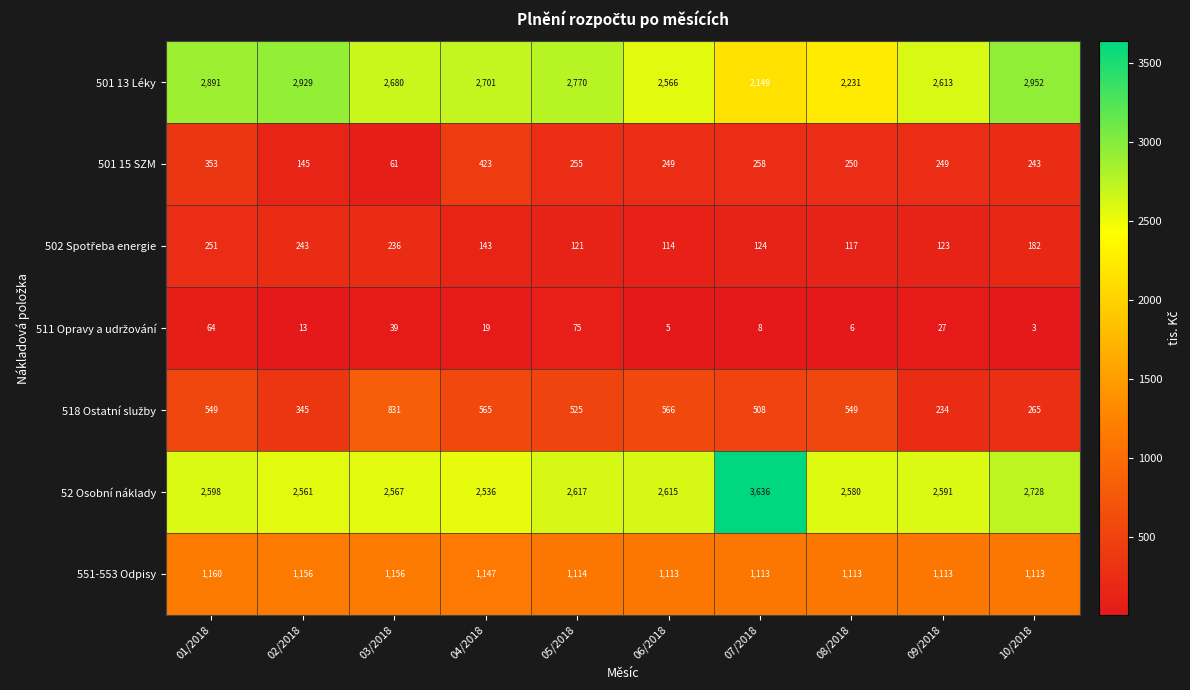

Which series has the widest spread of values?

52 Osobní náklady